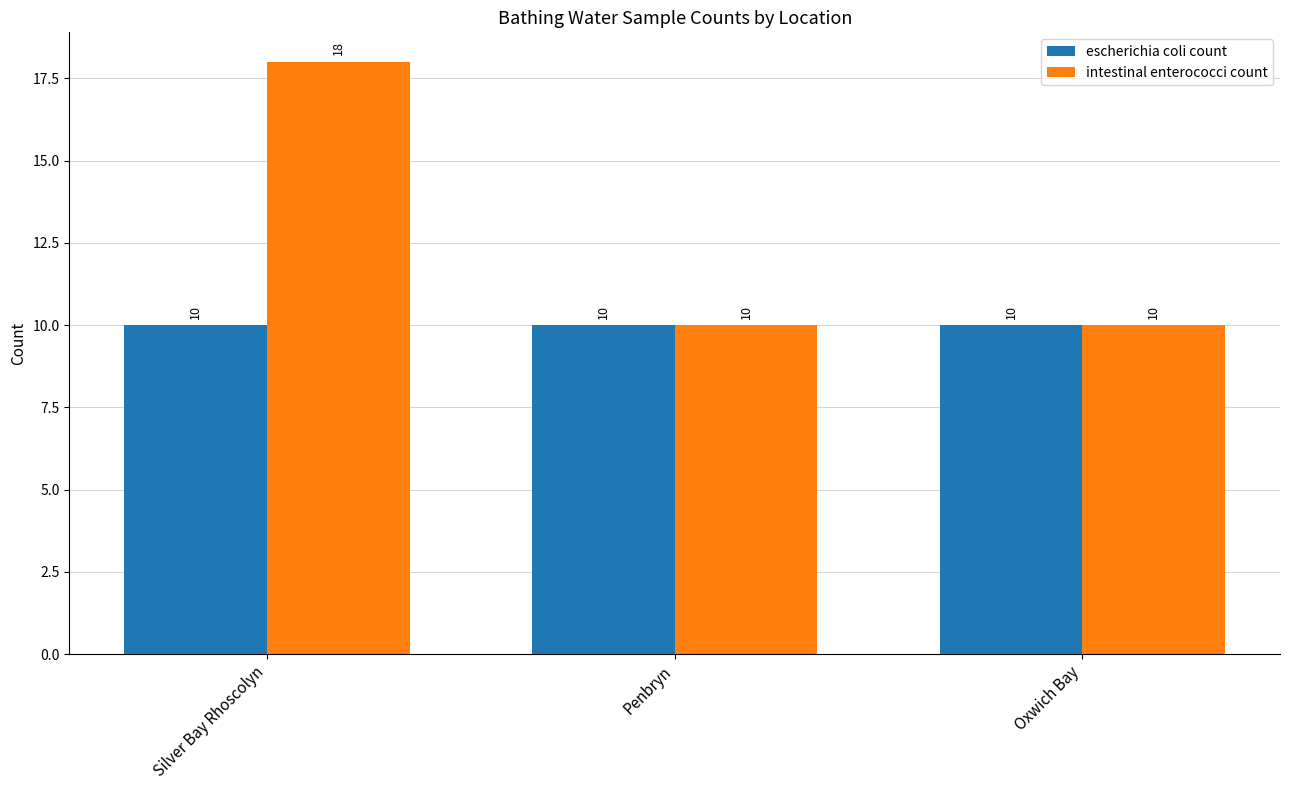

At how many categories does at least one series exceed 17?

1